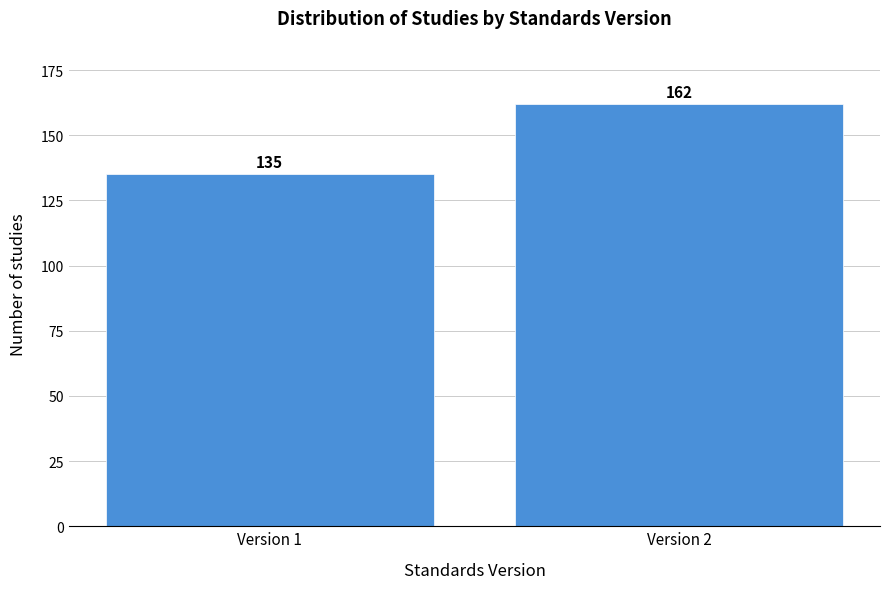

Reading left to right, transcribe all the data shown in this chart.

135	162